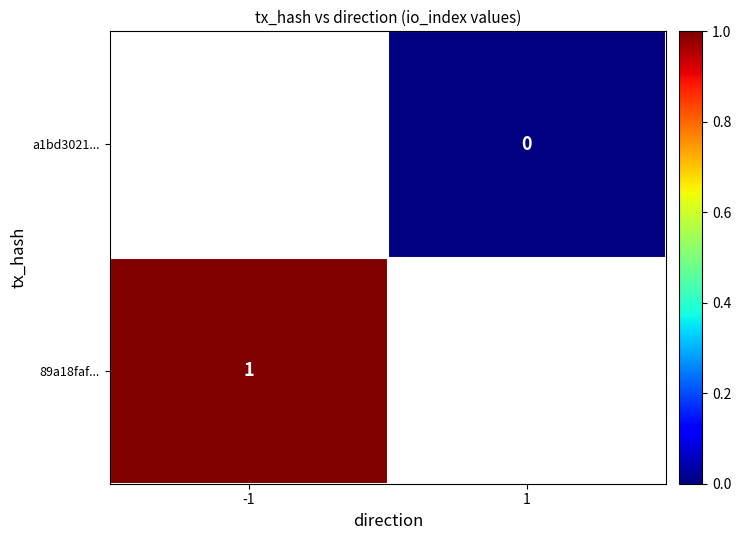

At how many categories does at least one series exceed 0?

1